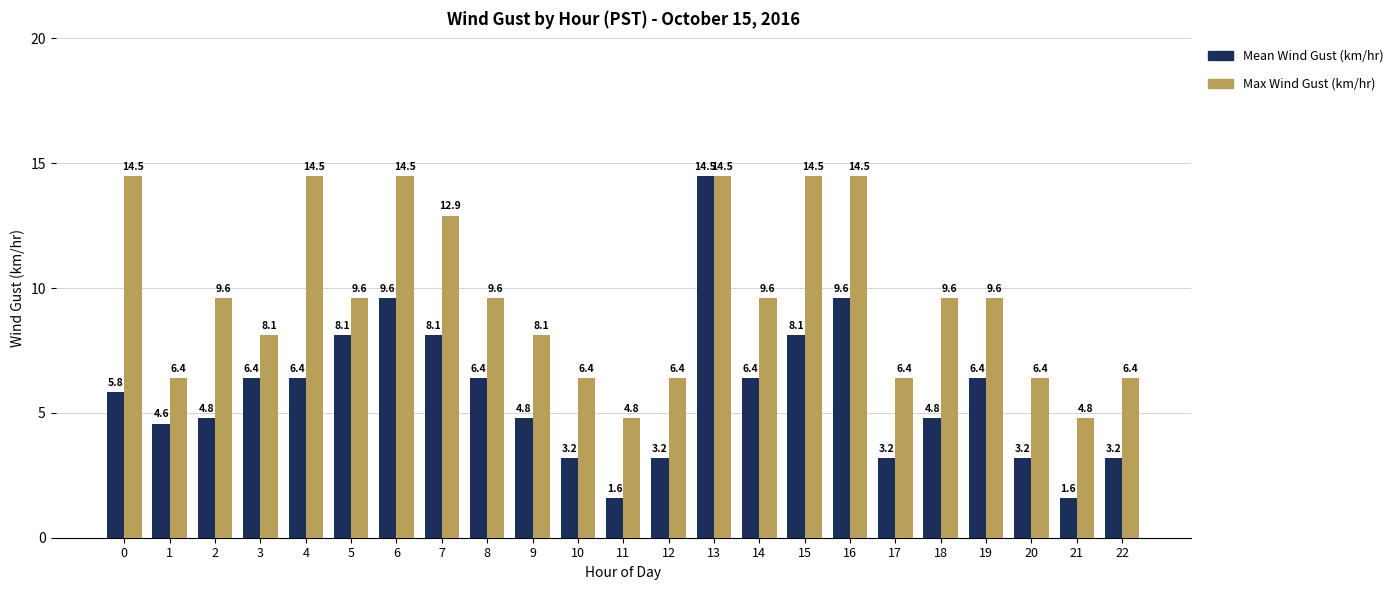

Reading right to left, extract all data points from this chart.

Mean Wind Gust (km/hr): 22=3.2	21=1.6	20=3.2	19=6.4	18=4.8	17=3.2	16=9.6	15=8.1	14=6.4	13=14.5	12=3.2	11=1.6	10=3.2	9=4.8	8=6.4	7=8.1	6=9.6	5=8.1	4=6.4	3=6.4	2=4.8	1=4.6	0=5.8
Max Wind Gust (km/hr): 22=6.4	21=4.8	20=6.4	19=9.6	18=9.6	17=6.4	16=14.5	15=14.5	14=9.6	13=14.5	12=6.4	11=4.8	10=6.4	9=8.1	8=9.6	7=12.9	6=14.5	5=9.6	4=14.5	3=8.1	2=9.6	1=6.4	0=14.5